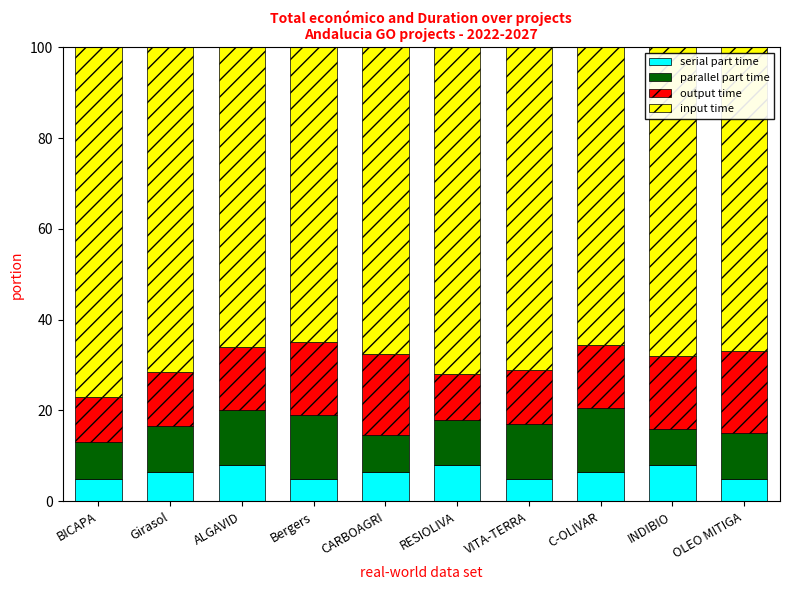

What is the difference between the maximum and second lowest values in the serial part time series?

3.0